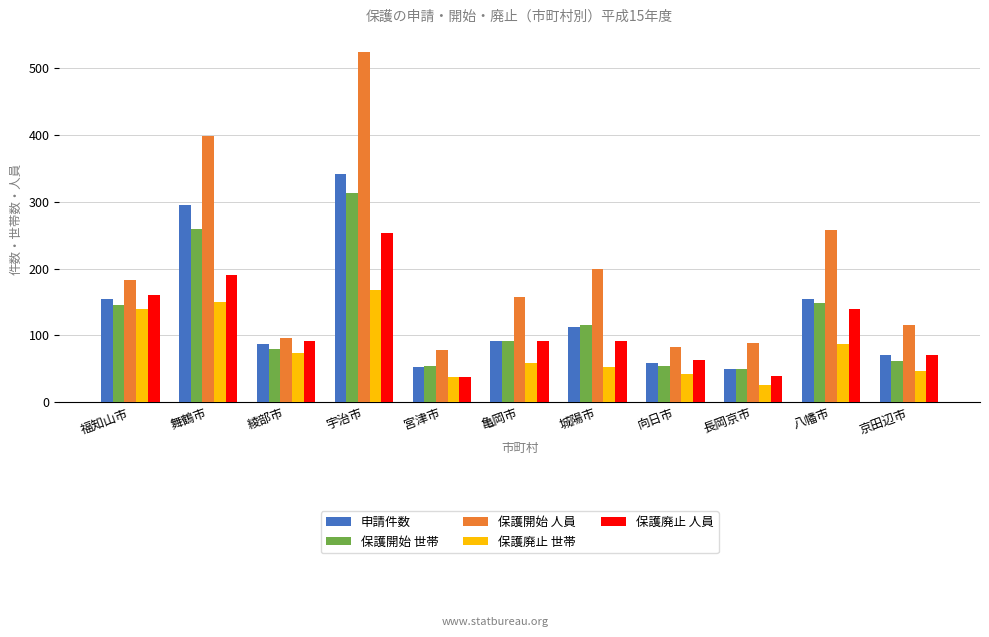

Is the value of 保護開始 人員 at 綾部市 greater than the value of 保護廃止 世帯 at 福知山市?

No